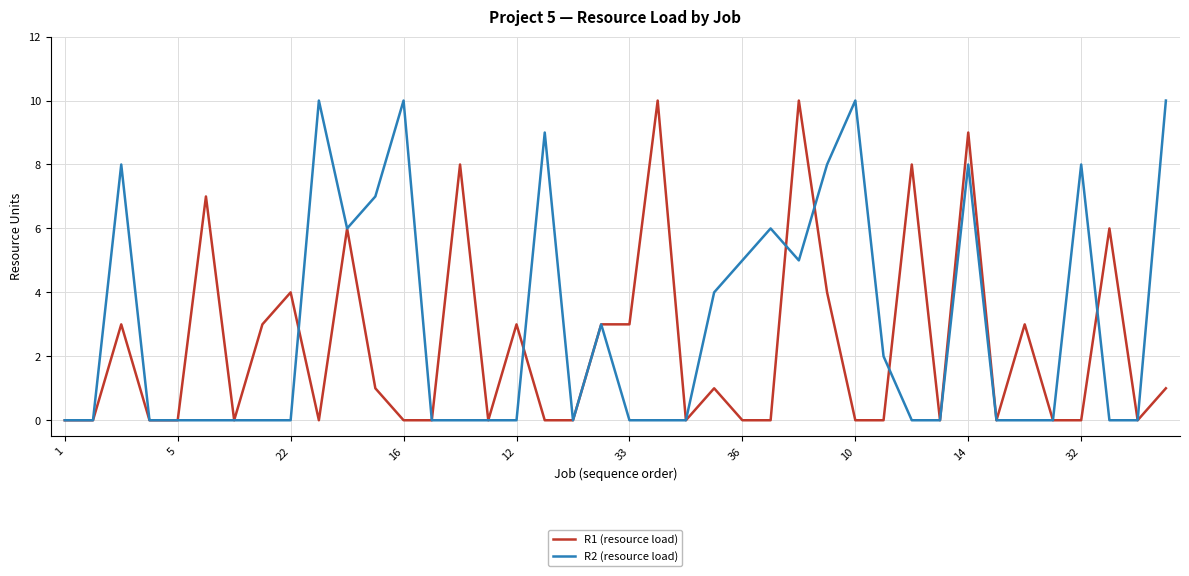

Which series has the largest total across all categories?

R2 (resource load)